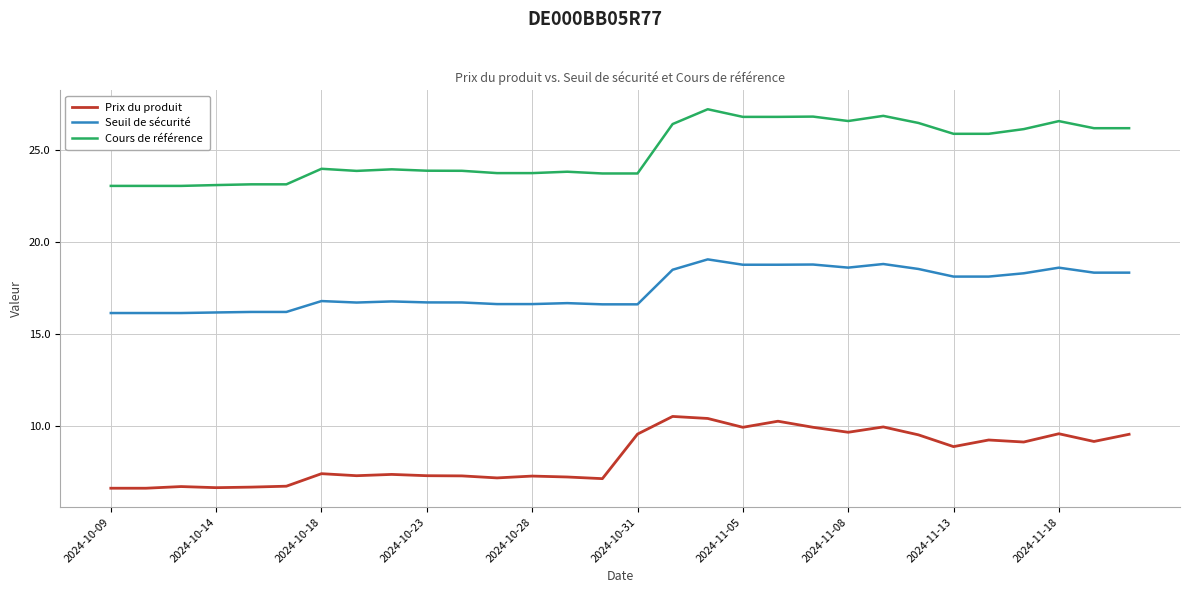

Does the chart have visible grid lines?

Yes